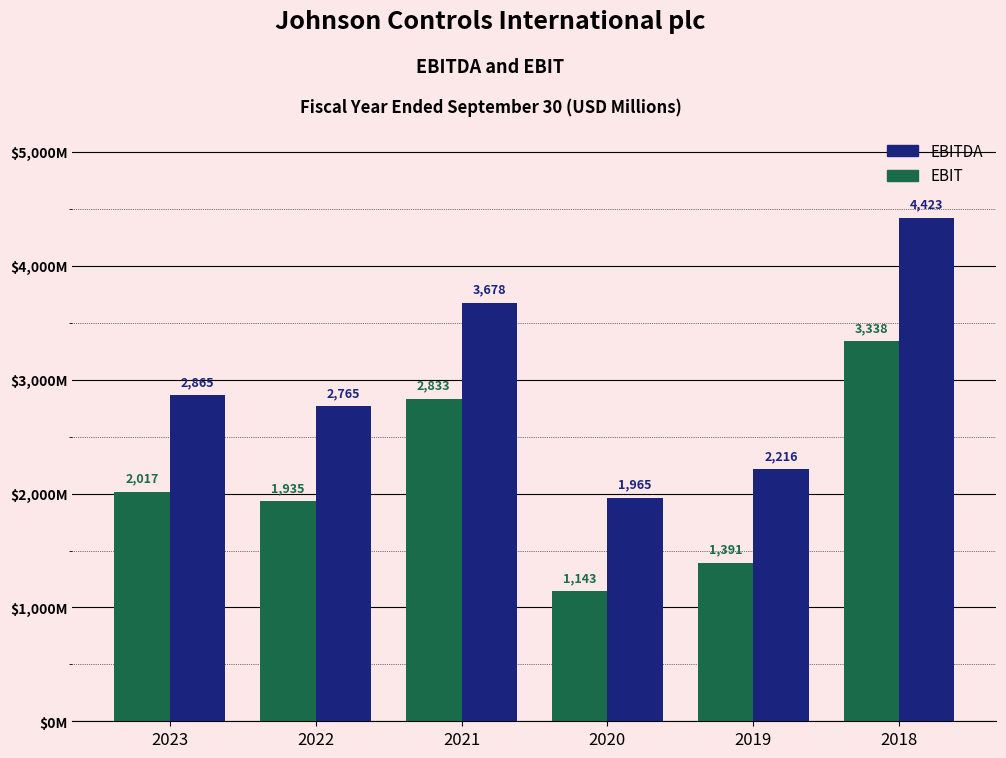

What is the value of the EBITDA bar at the 1st from the left?

2865